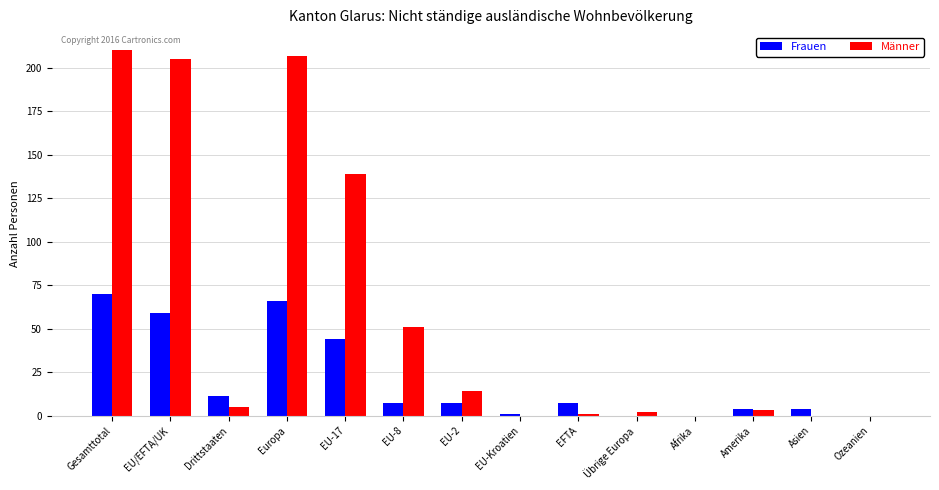

Is it true that Frauen equals 59 at EU/EFTA/UK?

True